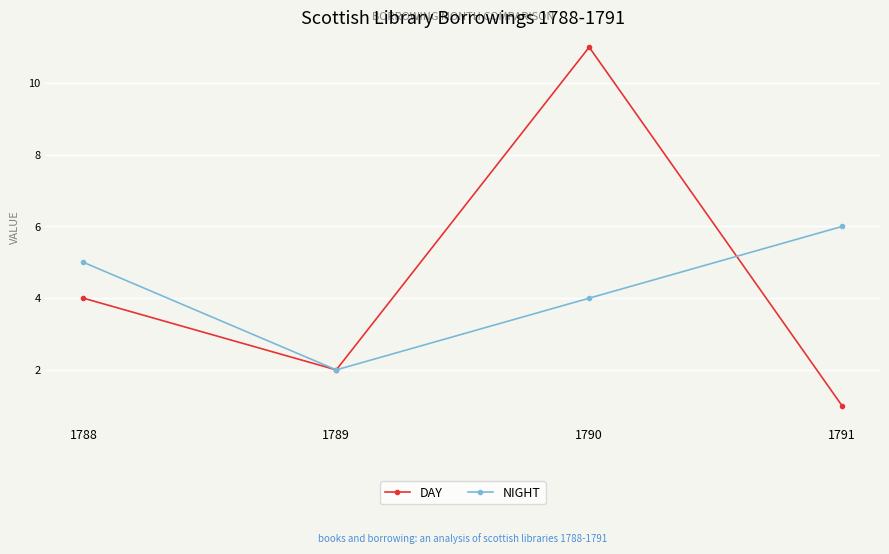

Rank the series by their average value, from lowest to highest.

NIGHT, DAY